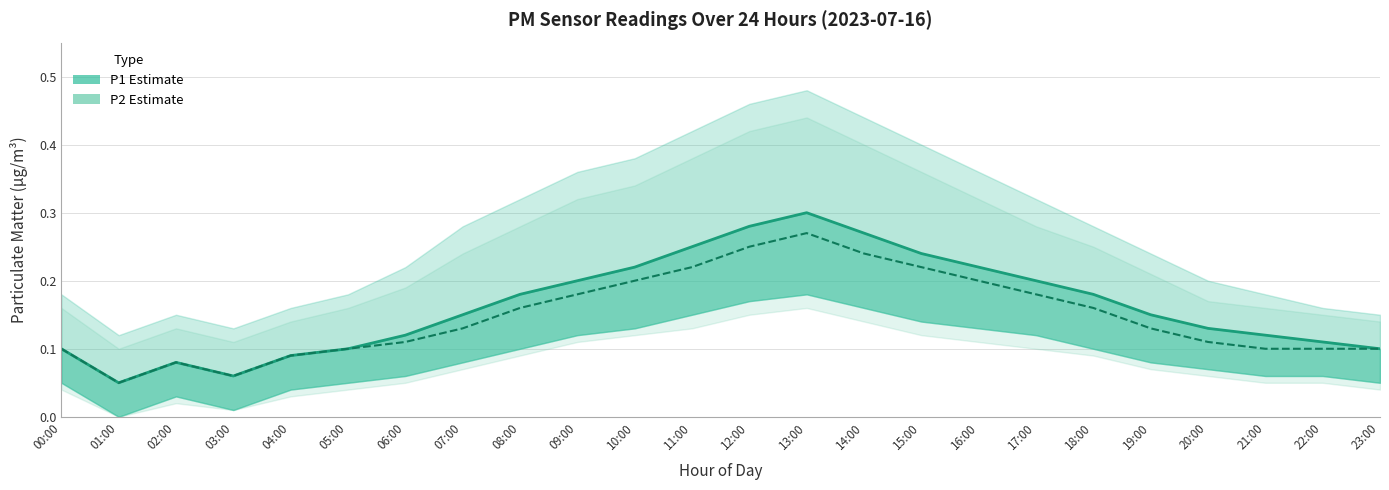

Which series changed the most between 18:00 and 20:00?

P2 Estimate